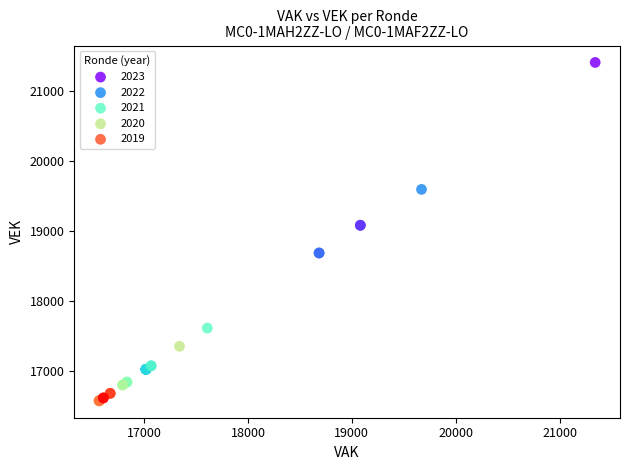

Which series has the largest Y range (max minus min)?

2023